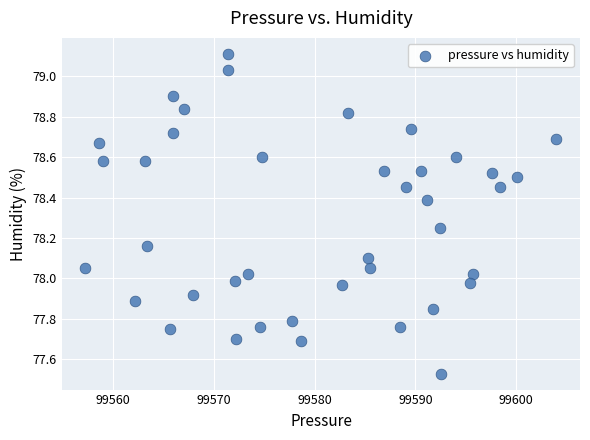

What is the range of Y values (max minus min)?

1.6